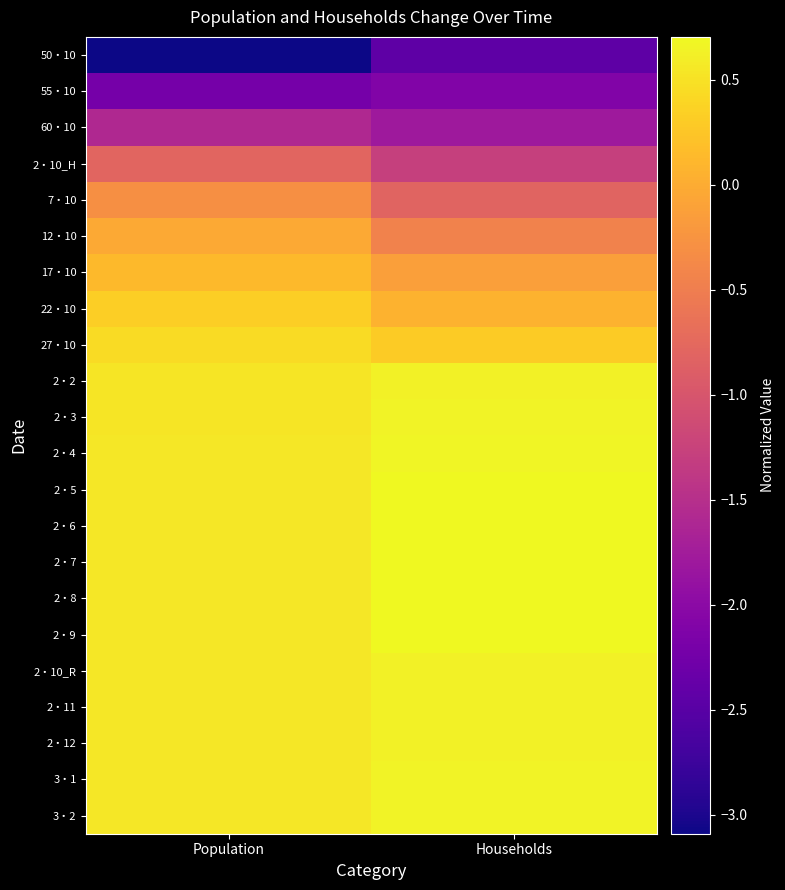

Which has a higher value, Population or Households?

Households